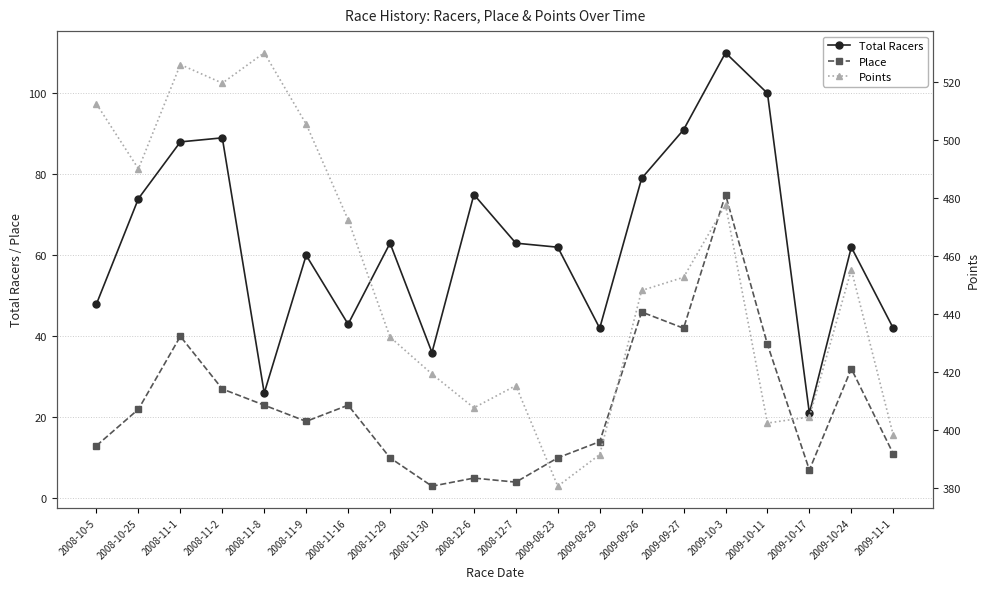

How many values in the Place series are below 22?

10